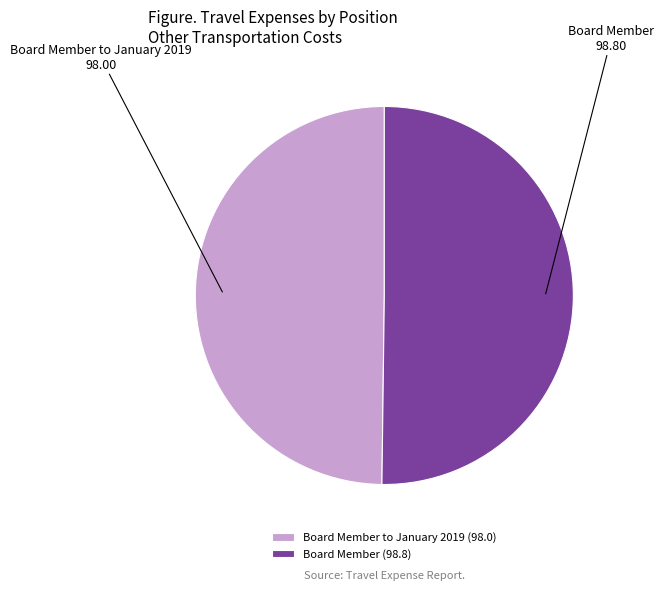

Approximately how many times larger is the value at Board Member compared to Board Member to January 2019?

1.0